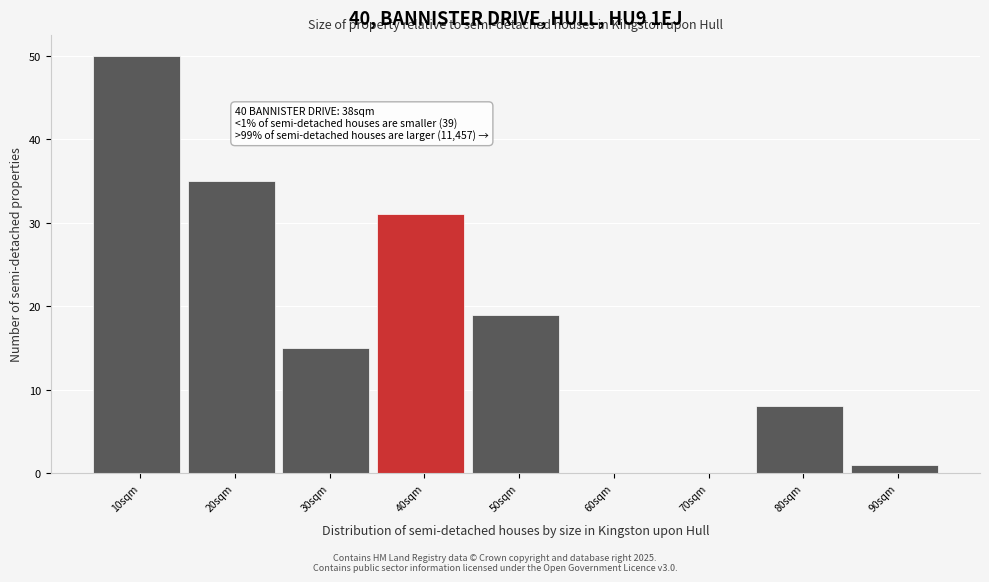

Which range on the x-axis has the tallest bar?

5 to 15